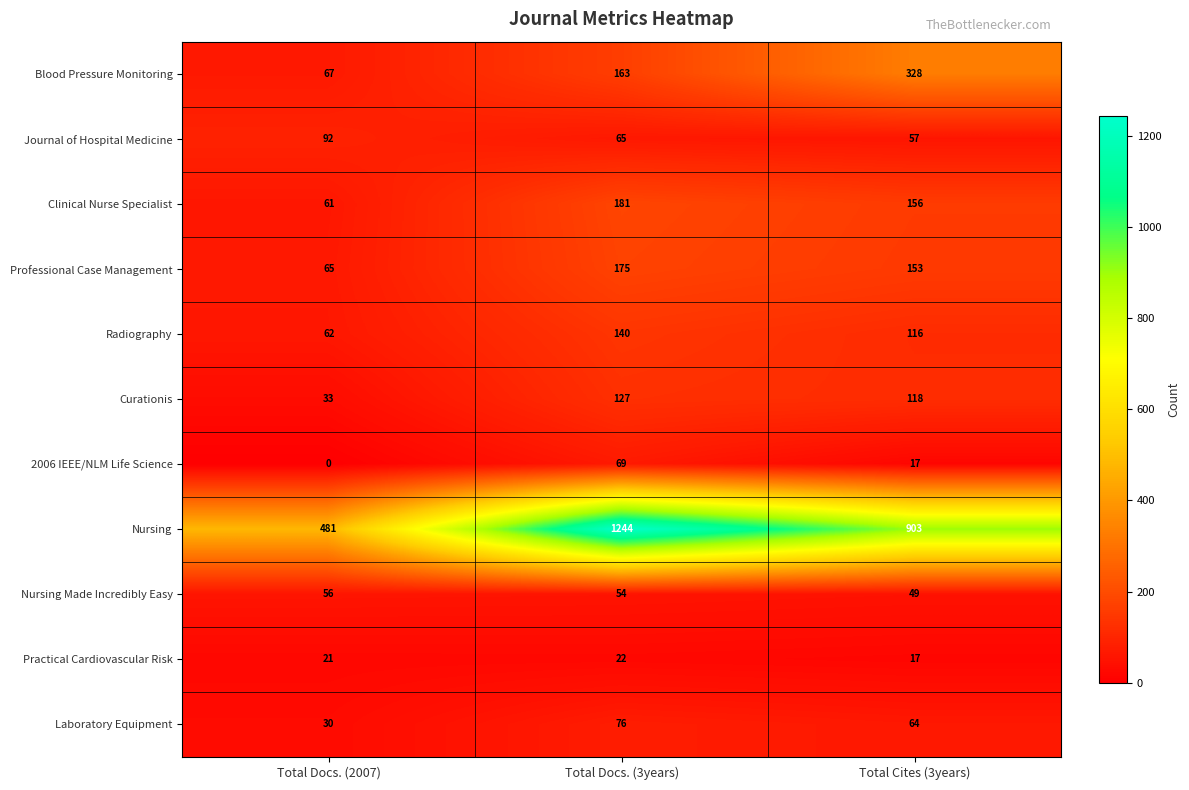

List the labels in order of Clinical Nurse Specialist value, largest first.

Total Docs. (3years), Total Cites (3years), Total Docs. (2007)